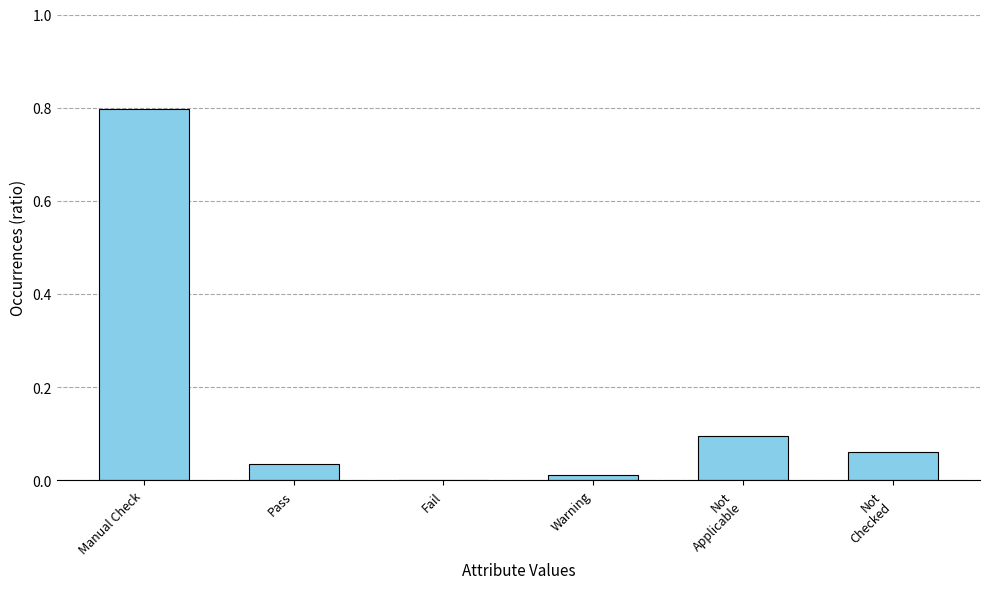

The chart shows a value of 0.0 at Warning. True or false?

True